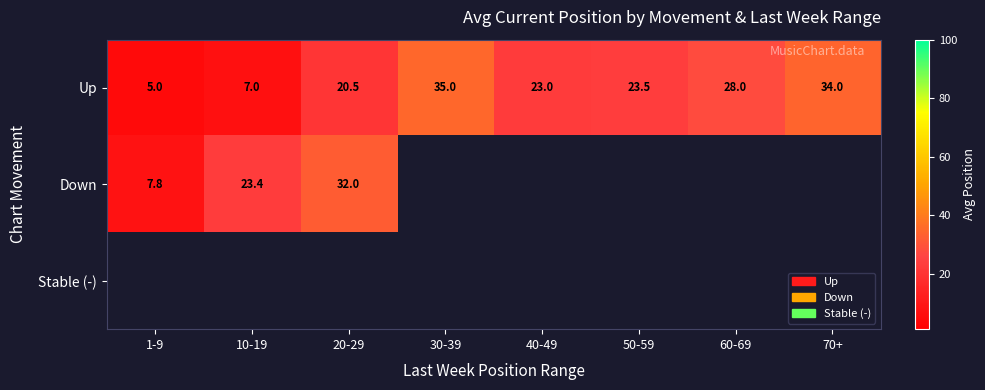

At which label does Up first exceed 23?

30-39